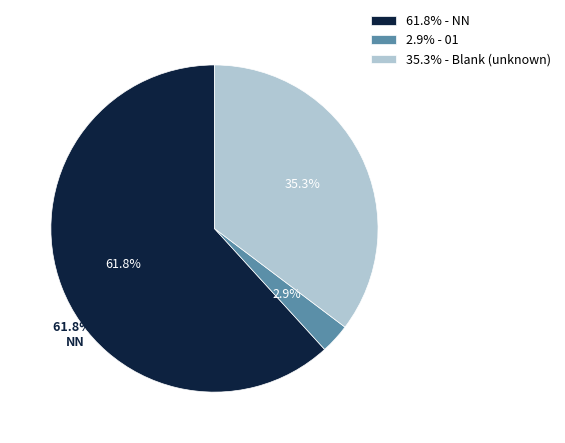

How many segments does this pie chart have?

3